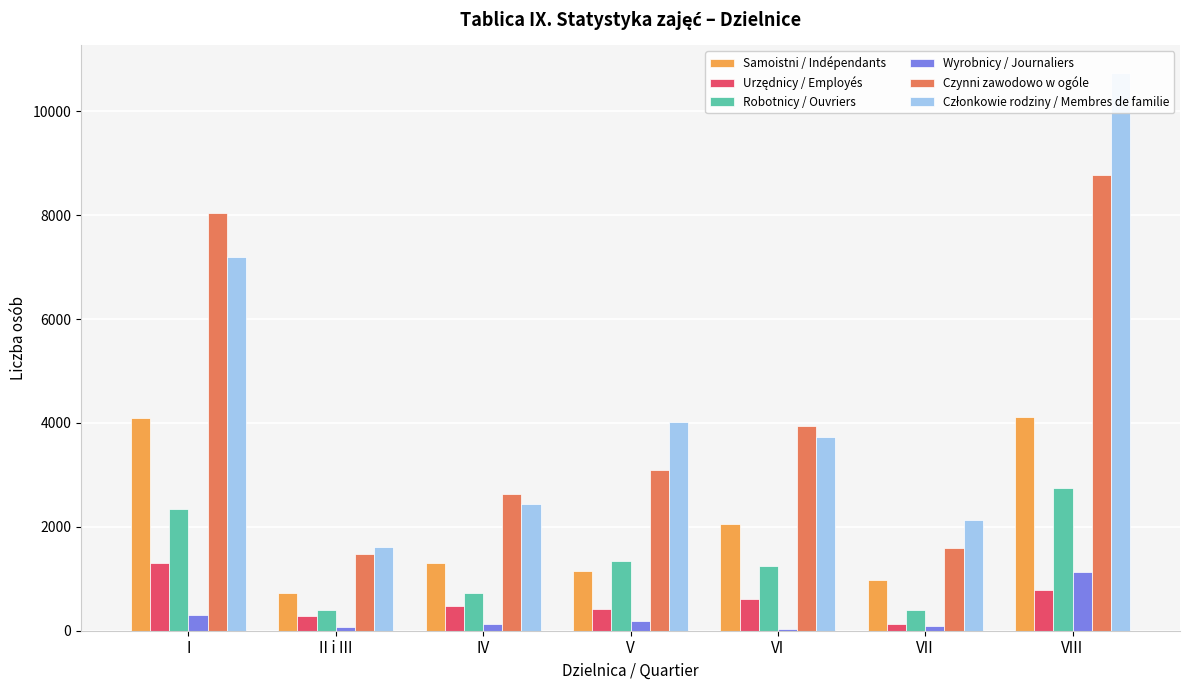

At how many categories does at least one series exceed 2257?

5